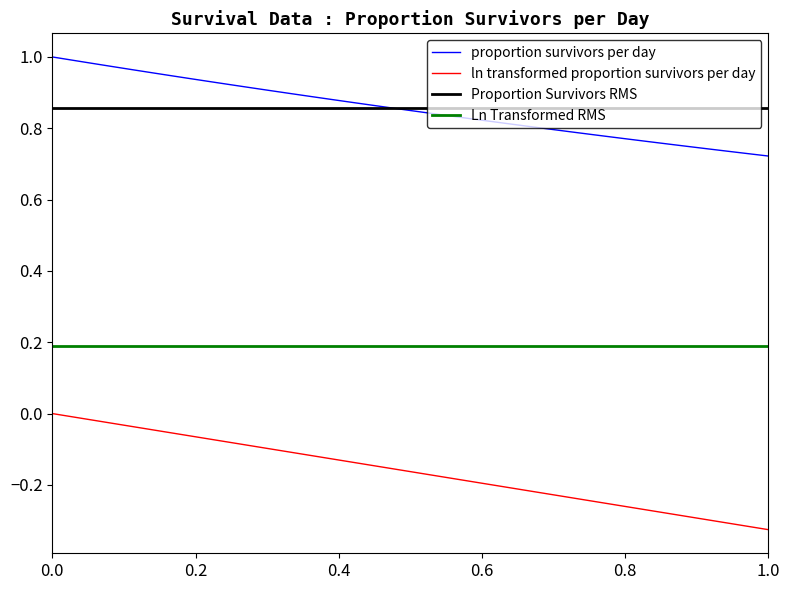

True or false: ln transformed proportion survivors per day has more than 2 points higher than both neighbors.

False